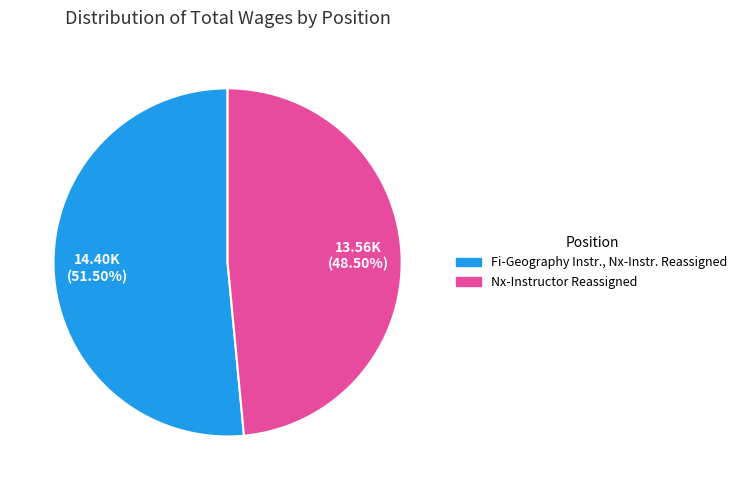

What is the largest slice in the pie chart?

Fi-Geography Instr., Nx-Instr. Reassigned